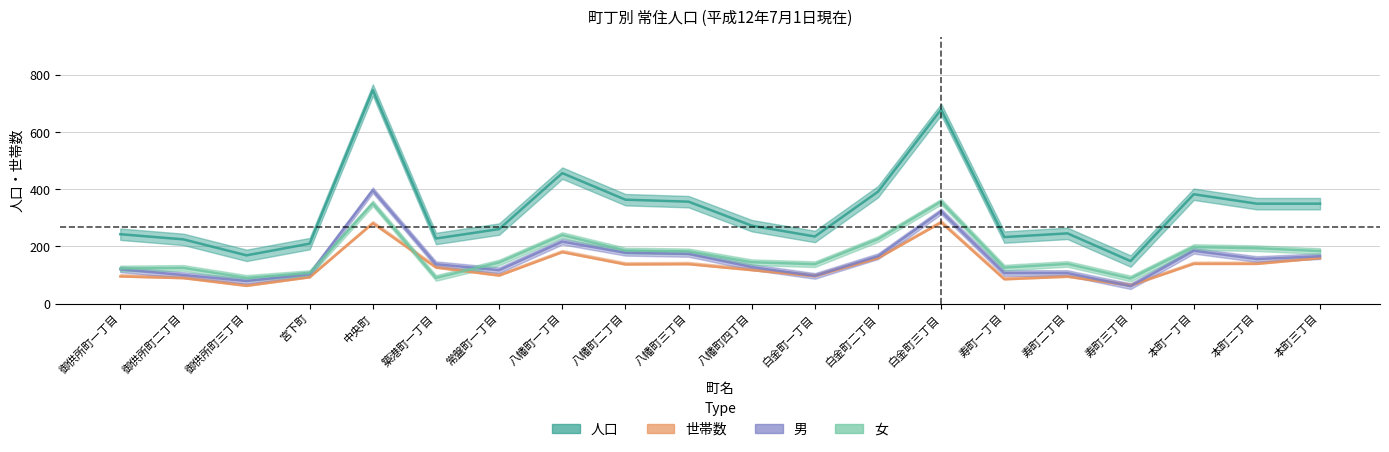

True or false: 男 and 人口 cross at least once.

False